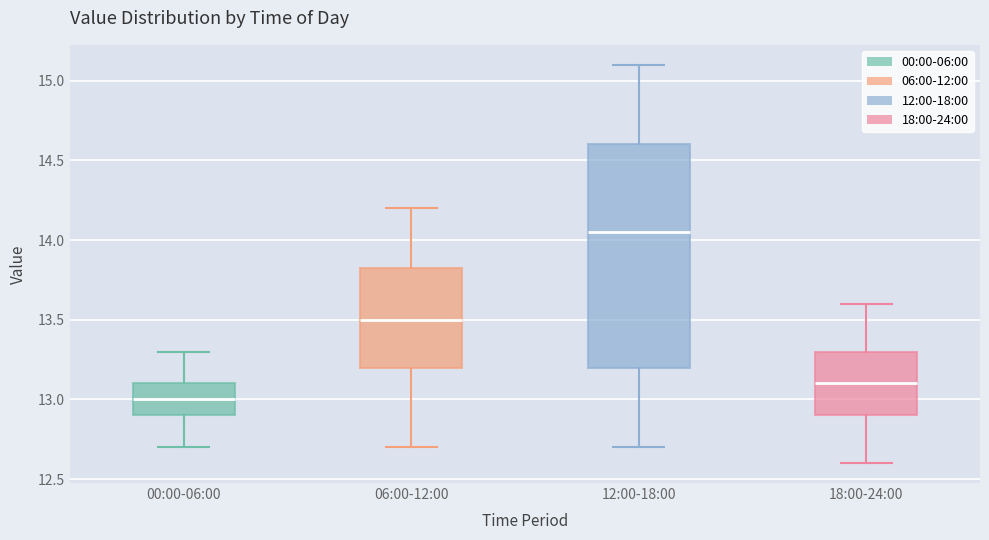

Reading left to right, read every box against the y-axis: the position of its median line, the range the box covers, and the ends of its whiskers. The values are not printed on the chart, so give them approximately, as read against the axis.

00:00-06:00: median 13.00, box 12.90 to 13.10, whiskers 12.70 to 13.30
06:00-12:00: median 13.50, box 13.20 to 13.85, whiskers 12.70 to 14.20
12:00-18:00: median 14.05, box 13.20 to 14.60, whiskers 12.70 to 15.10
18:00-24:00: median 13.10, box 12.90 to 13.30, whiskers 12.60 to 13.60